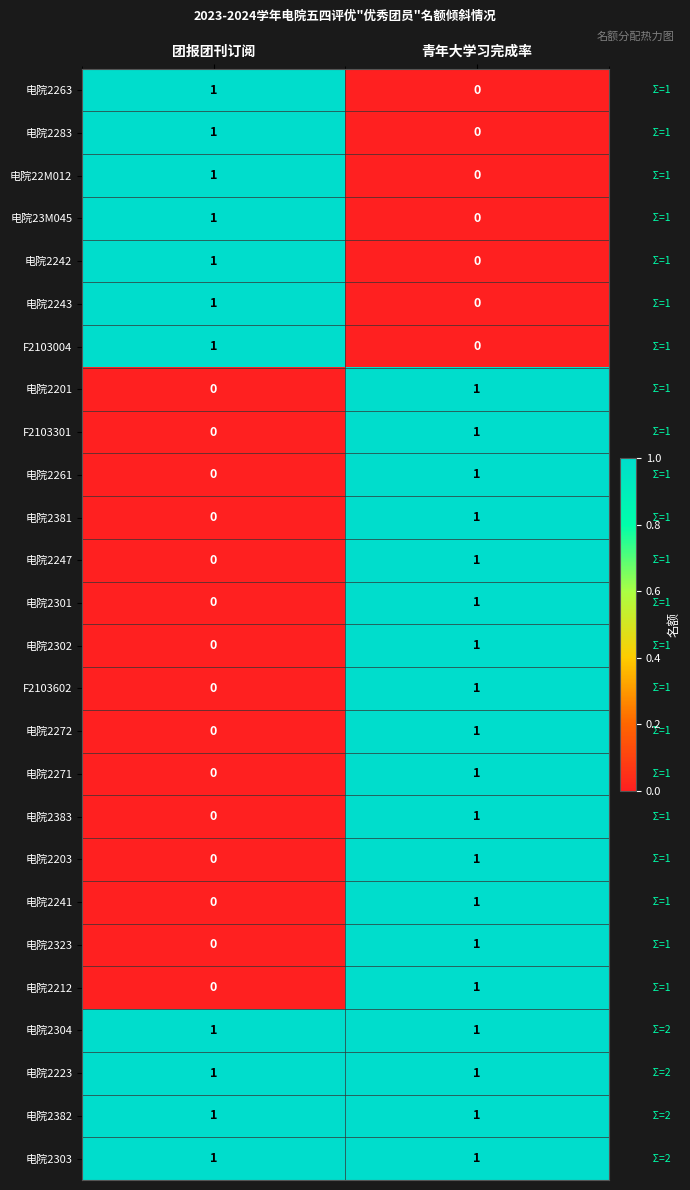

Is it true that 电院2323 equals 0 at 团报团刊订阅?

True